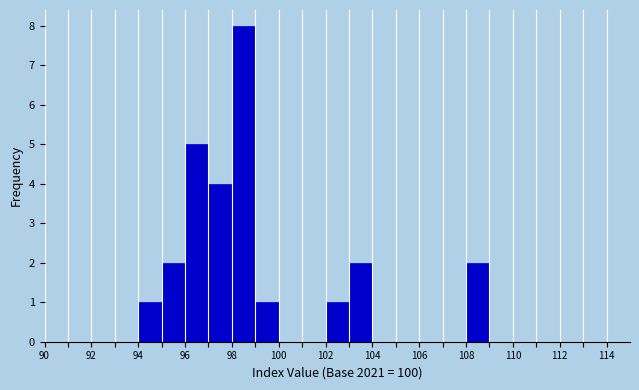

How tall is the bar that spans 97 to 98 on the x-axis? The values are not printed on the chart, so give them approximately, as read against the axis.

4